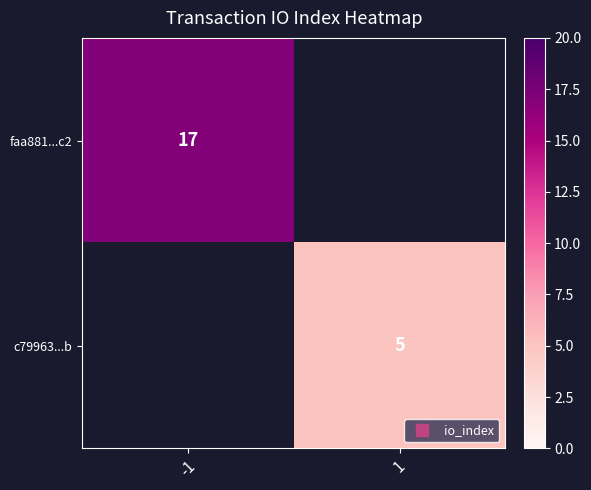

The value of c79963...b at 1 is 5.0. True or false?

True